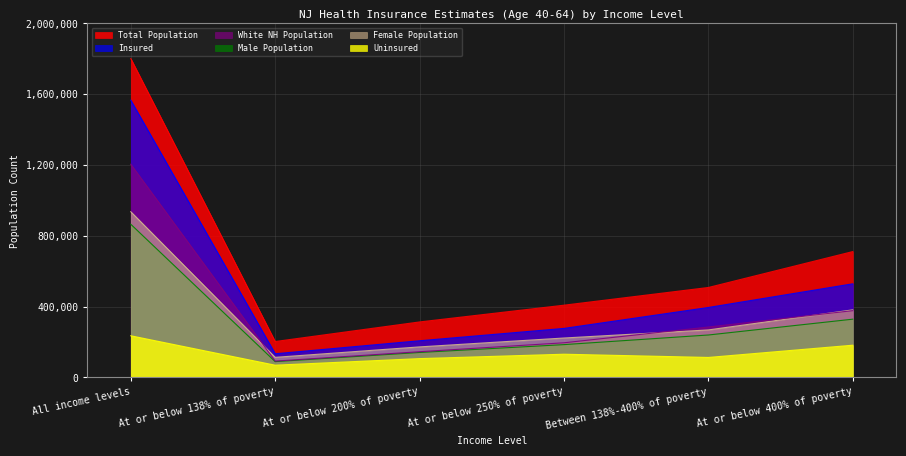

At how many categories does at least one series exceed 170140?

6